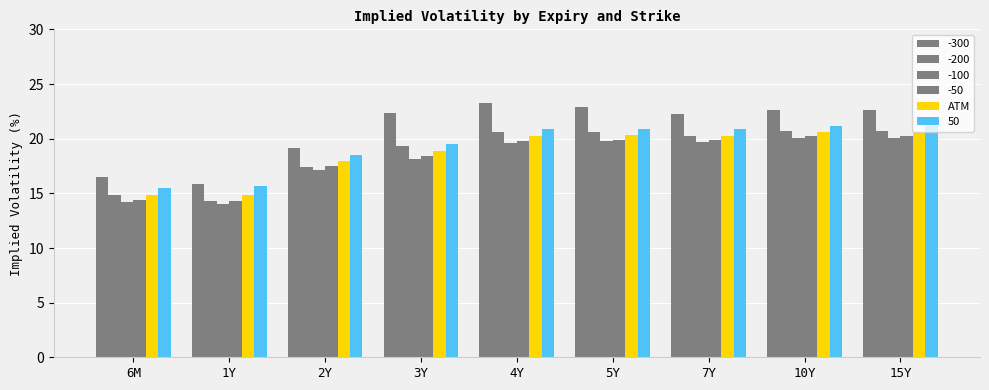

Count the number of categories in the chart.

9